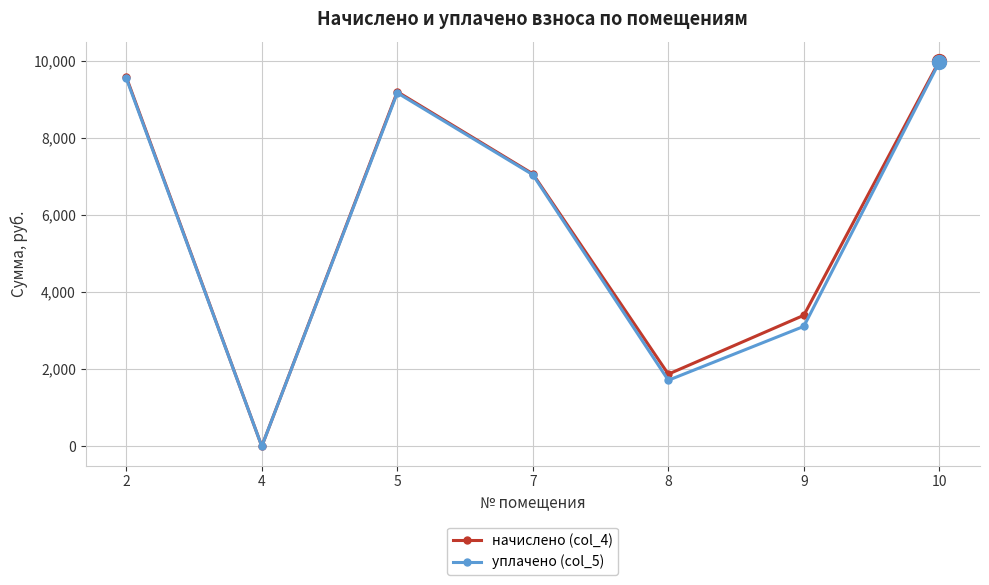

Rank the categories by уплачено (col_5) value from highest to lowest.

10, 2, 5, 7, 9, 8, 4